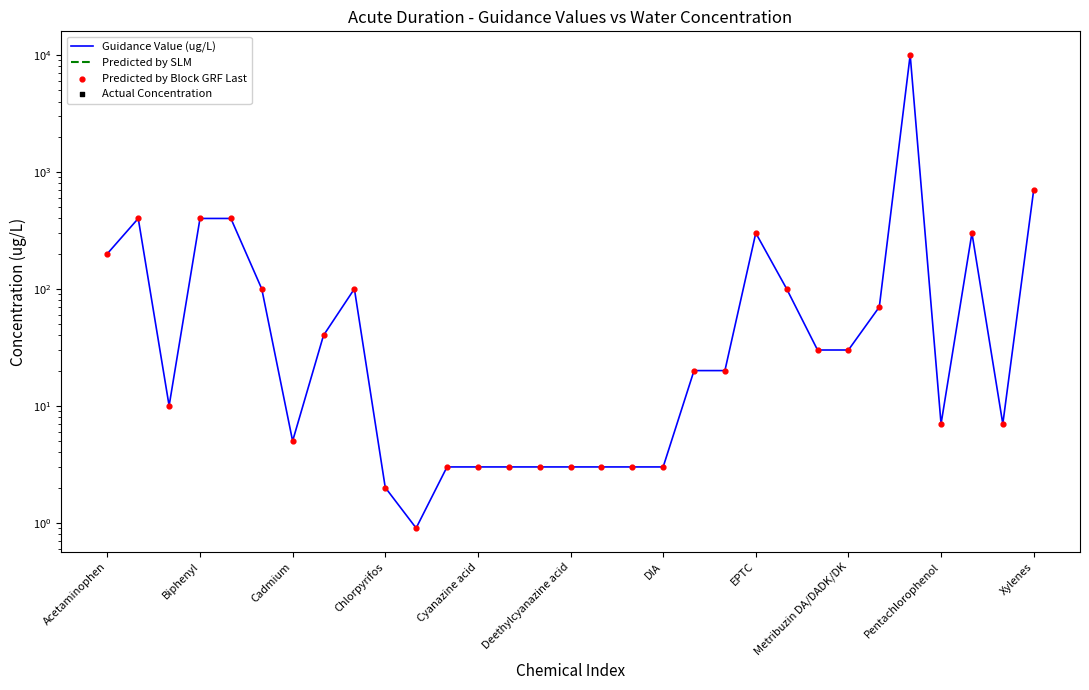

What is the total value across all series at 28?

600.0